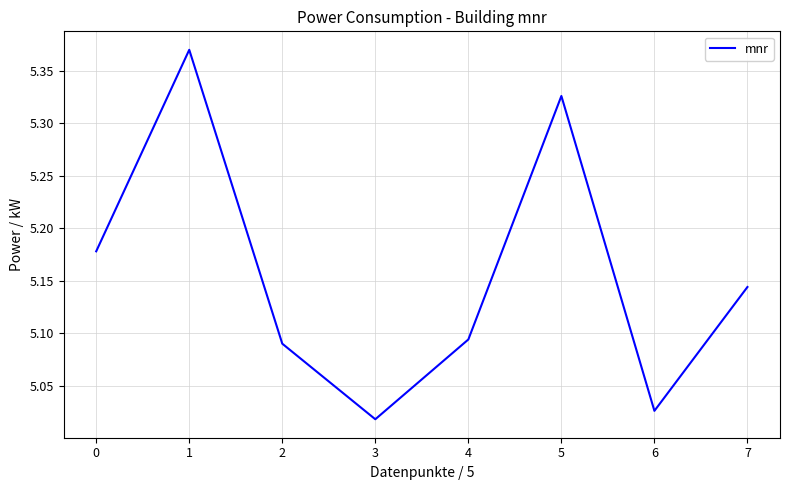

True or false: the data has more than 2 interior local peaks.

False